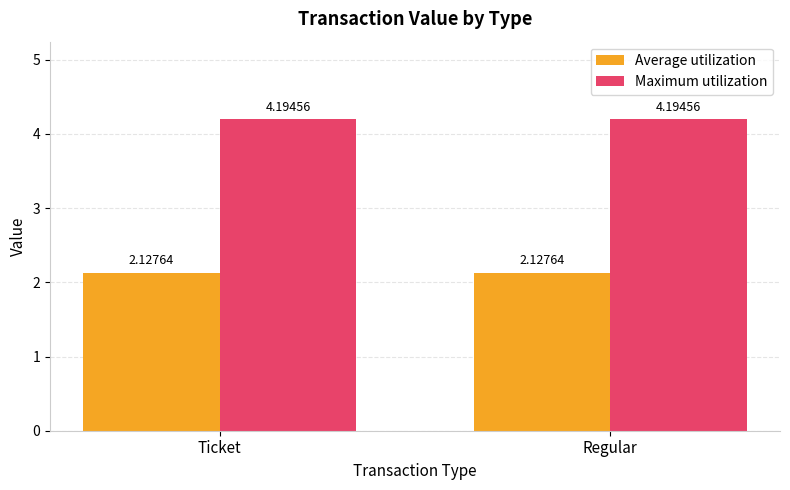

What position from the left is Ticket?

1